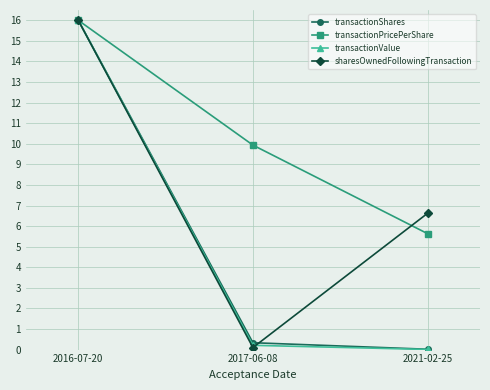

What is the difference between the maximum and second lowest values in the transactionShares series?

15.7